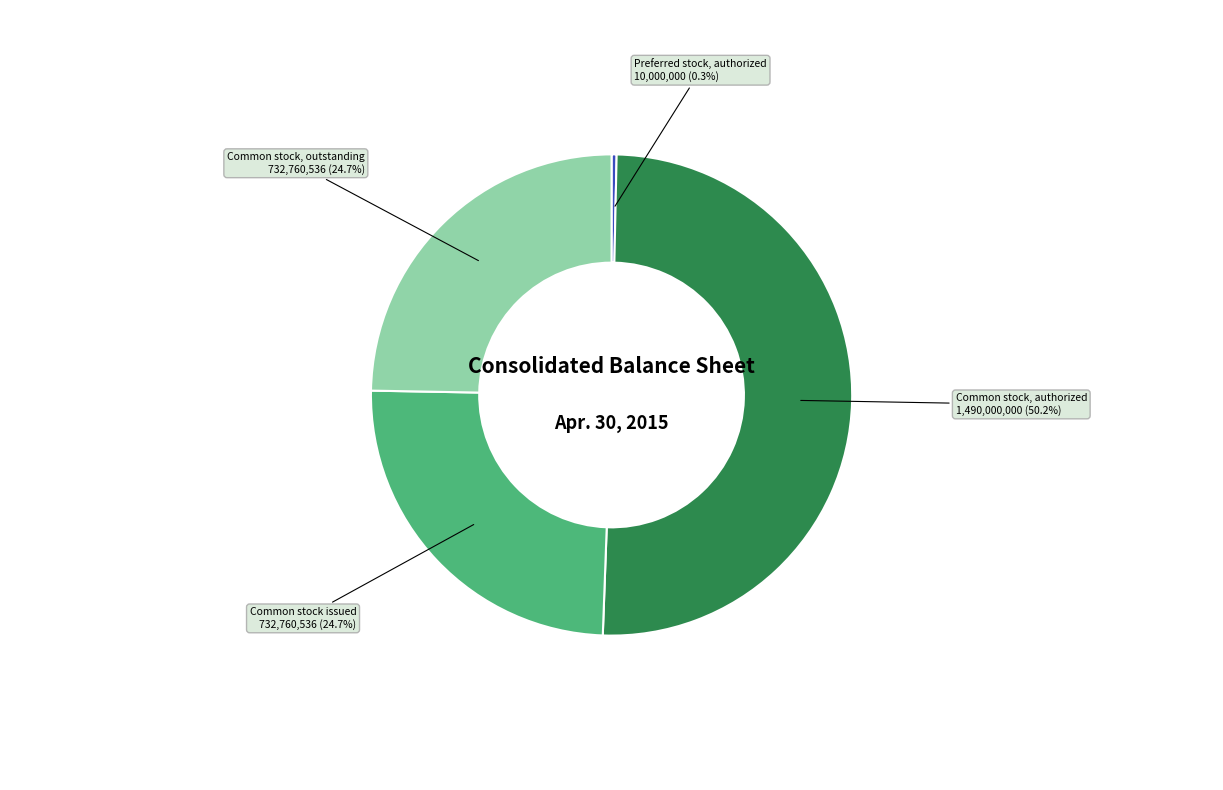

How many slices are in this pie chart?

4